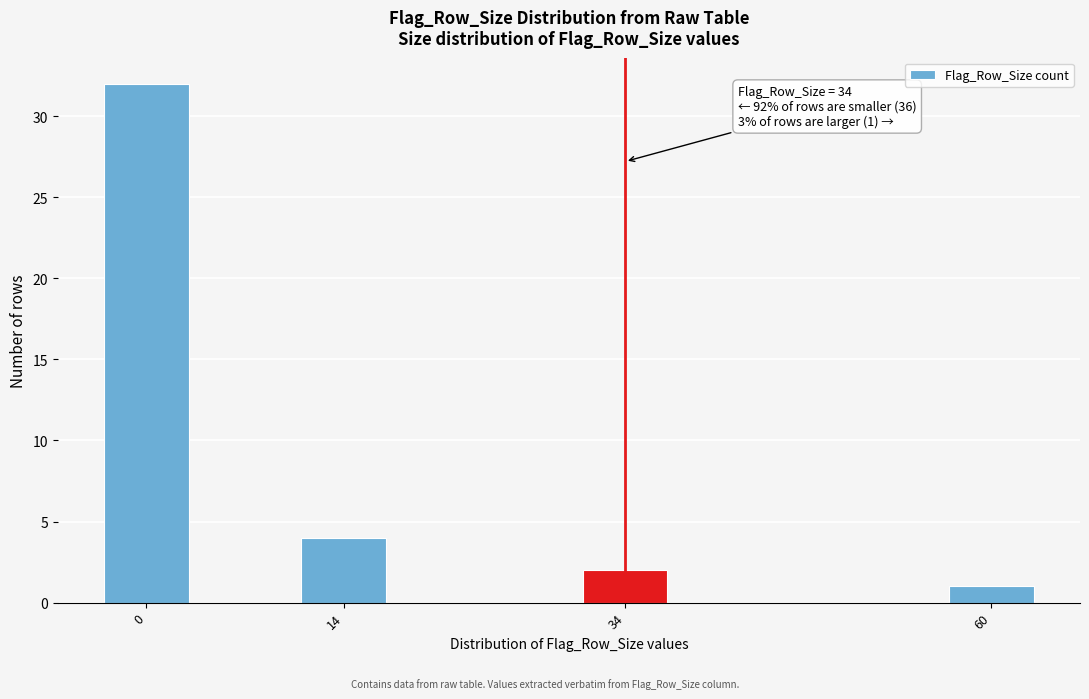

Reading left to right, list all the values displayed in this chart.

0=32	14=4	34=2	60=1